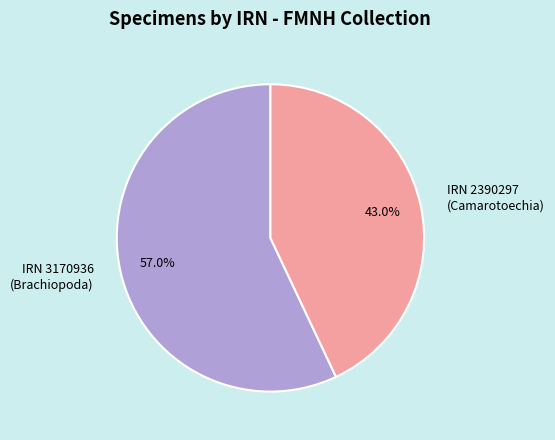

Is there a majority slice in this chart?

Yes